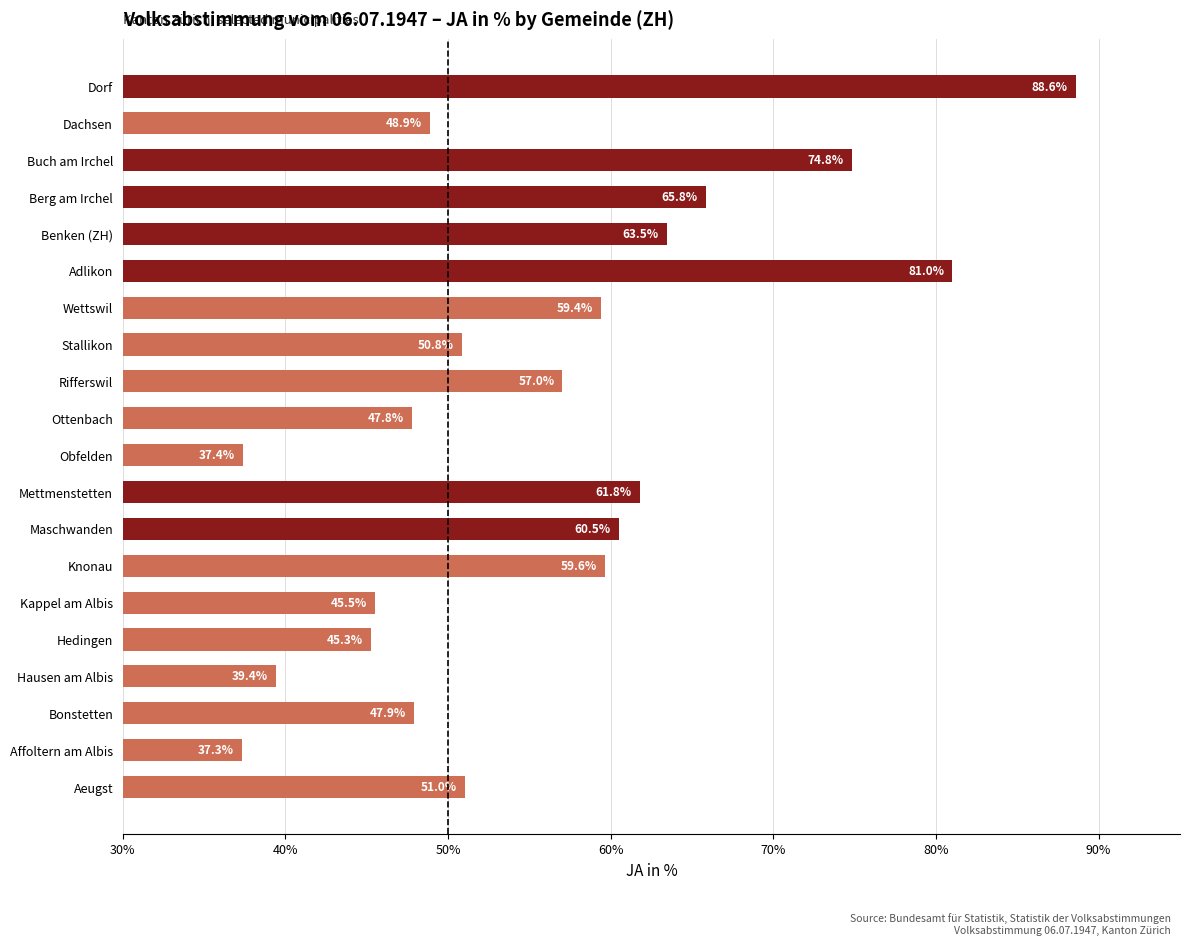

How many bars are there in total?

20